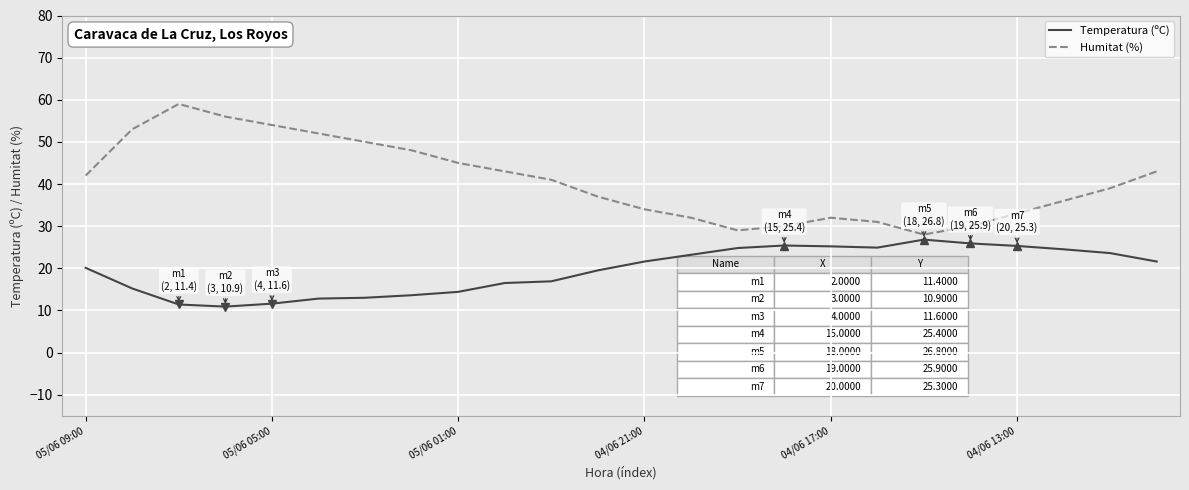

What is the minimum value for Temperatura (ºC)?

10.9